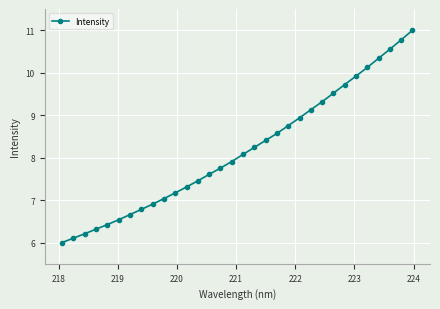

What is the value of the 12th point from the left?

7.3